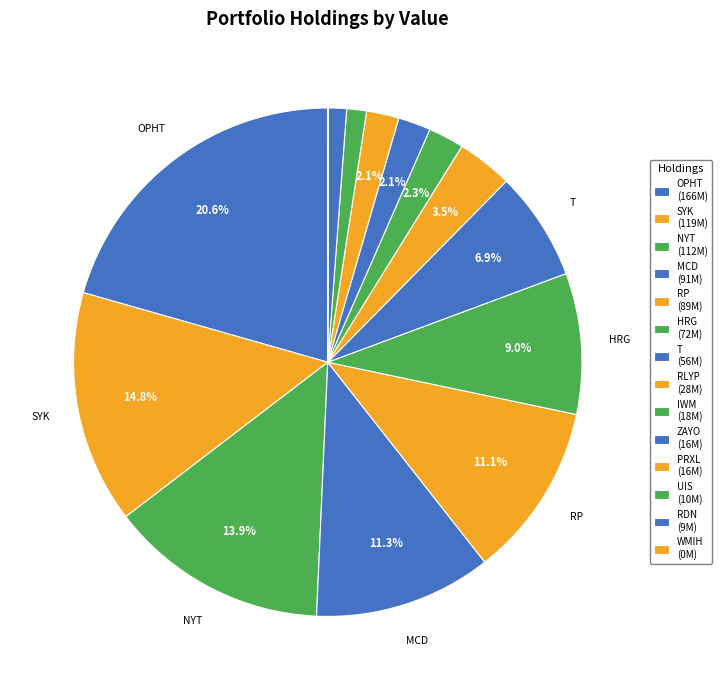

To the nearest percent, what is the average slice percentage?

7%